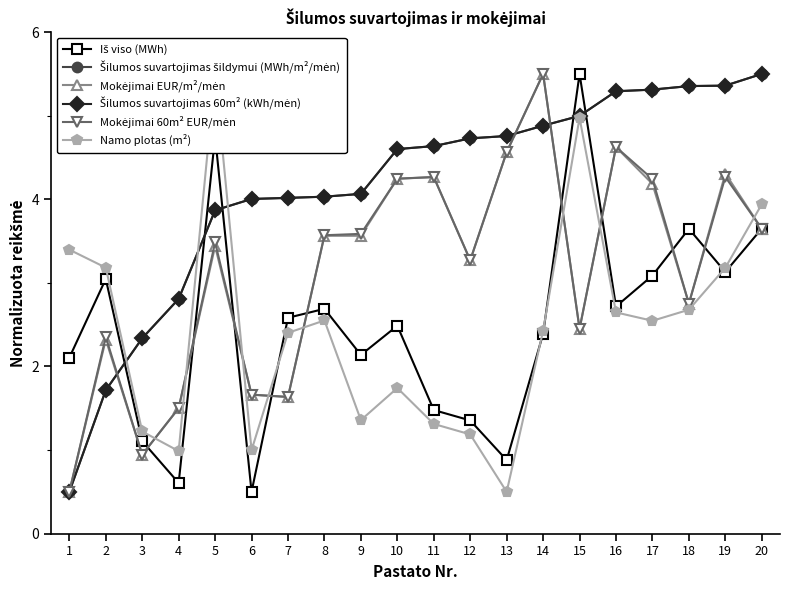

How many times do Šilumos suvartojimas 60m² (kWh/mėn) and Mokėjimai EUR/m²/mėn cross each other?

3